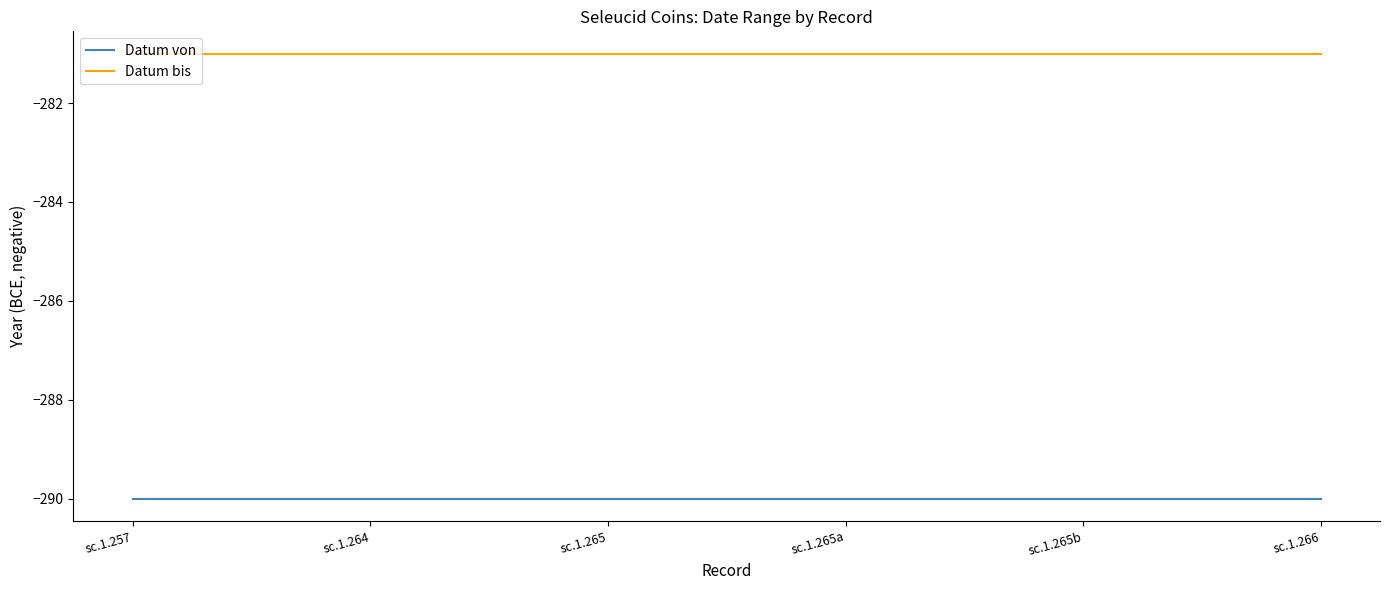

List the series in order of their peak value, highest first.

Datum bis, Datum von